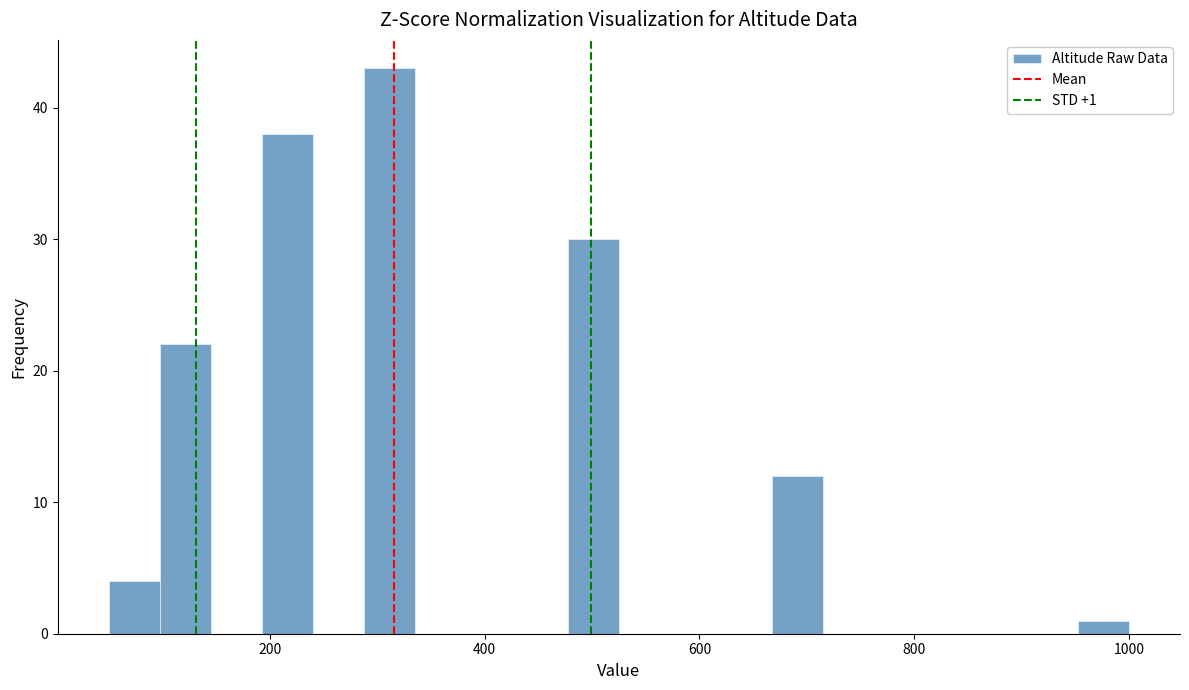

Around what value on the x-axis is the tallest bar? Give the approximate position of its centre, as read against the axis.

320